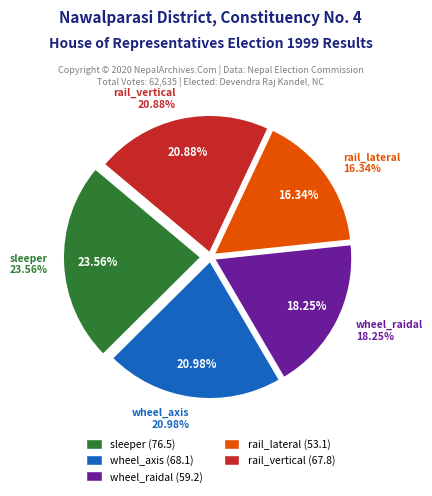

Which category has the biggest portion of the pie?

sleeper